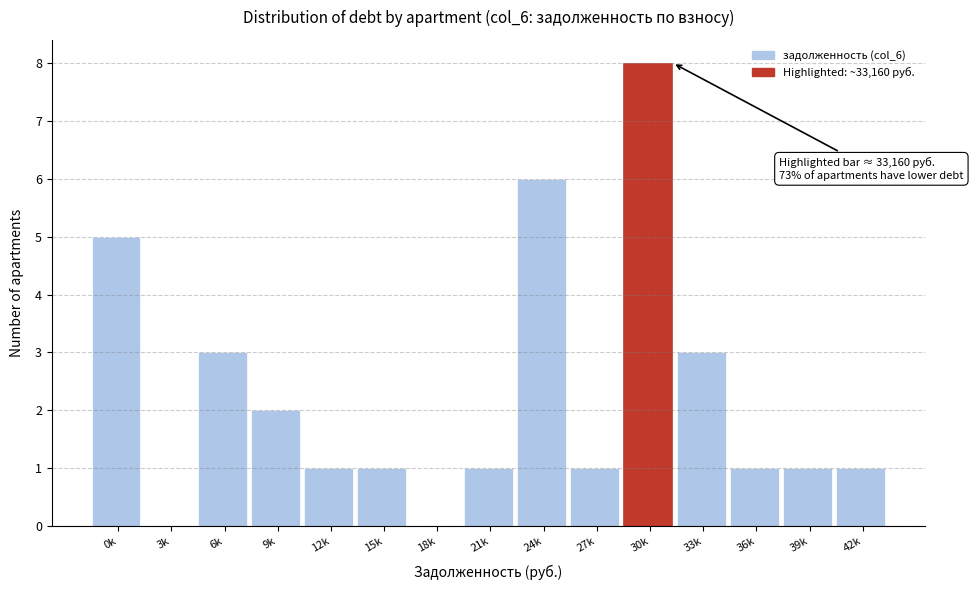

Reading left to right, extract all data points from this chart.

0k=5	3k=0	6k=3	9k=2	12k=1	15k=1	18k=0	21k=1	24k=6	27k=1	30k=8	33k=3	36k=1	39k=1	42k=1